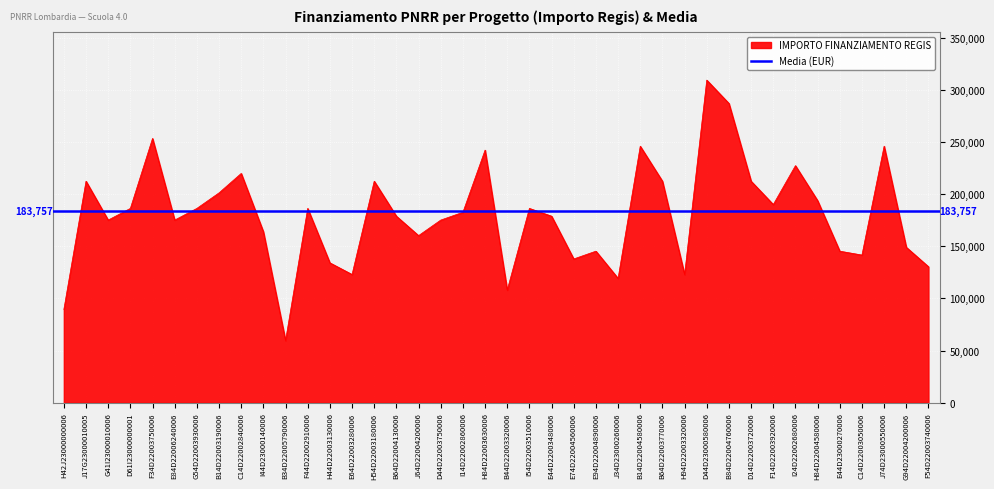

How many interior local peaks (higher than both neighbors) does the data have?

12